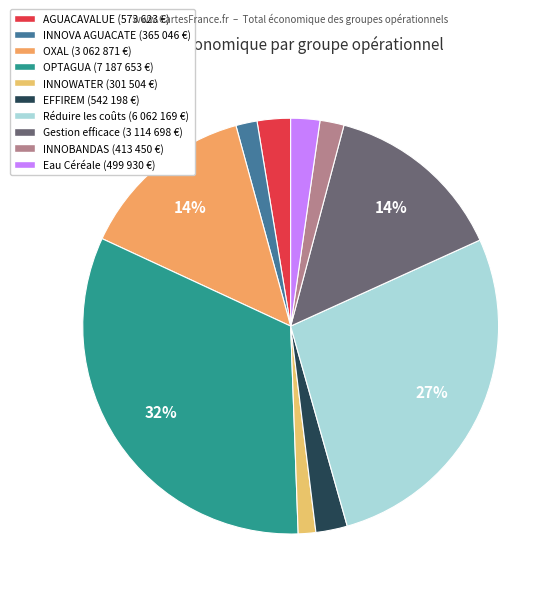

To the nearest percent, what is the combined percentage of OXAL and EFFIREM?

16%